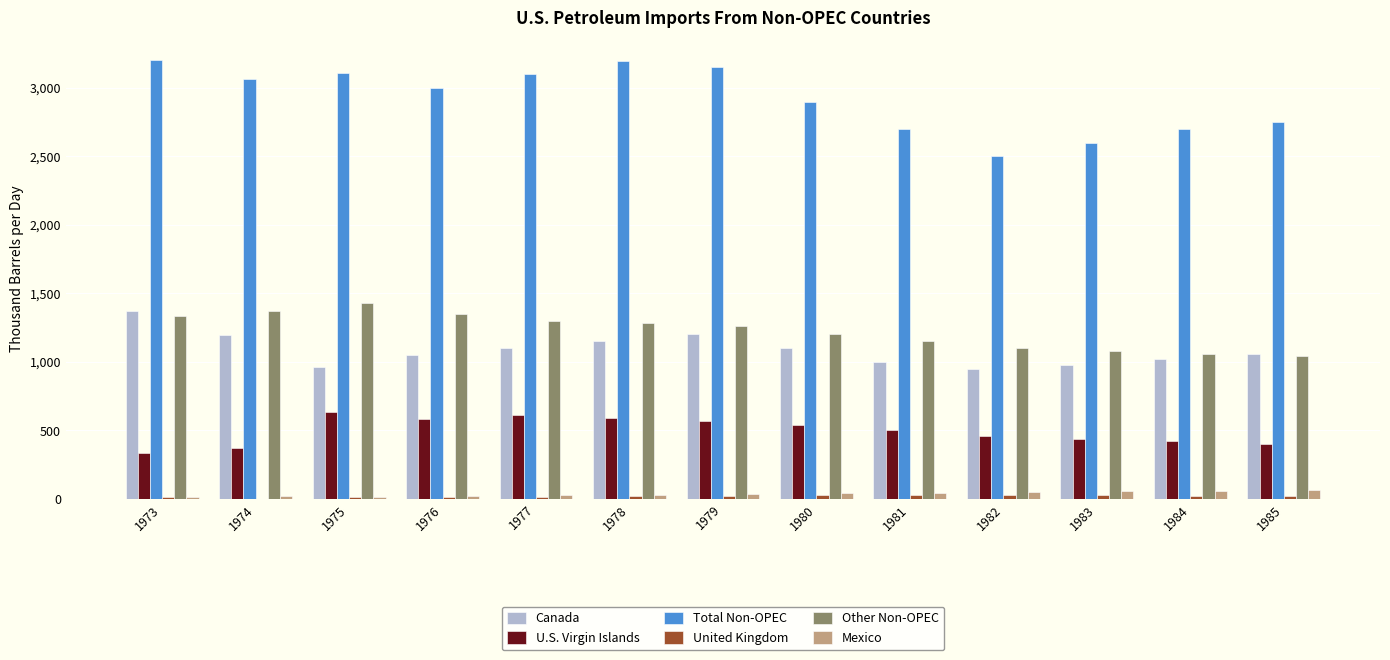

How many series are shown in this chart?

6